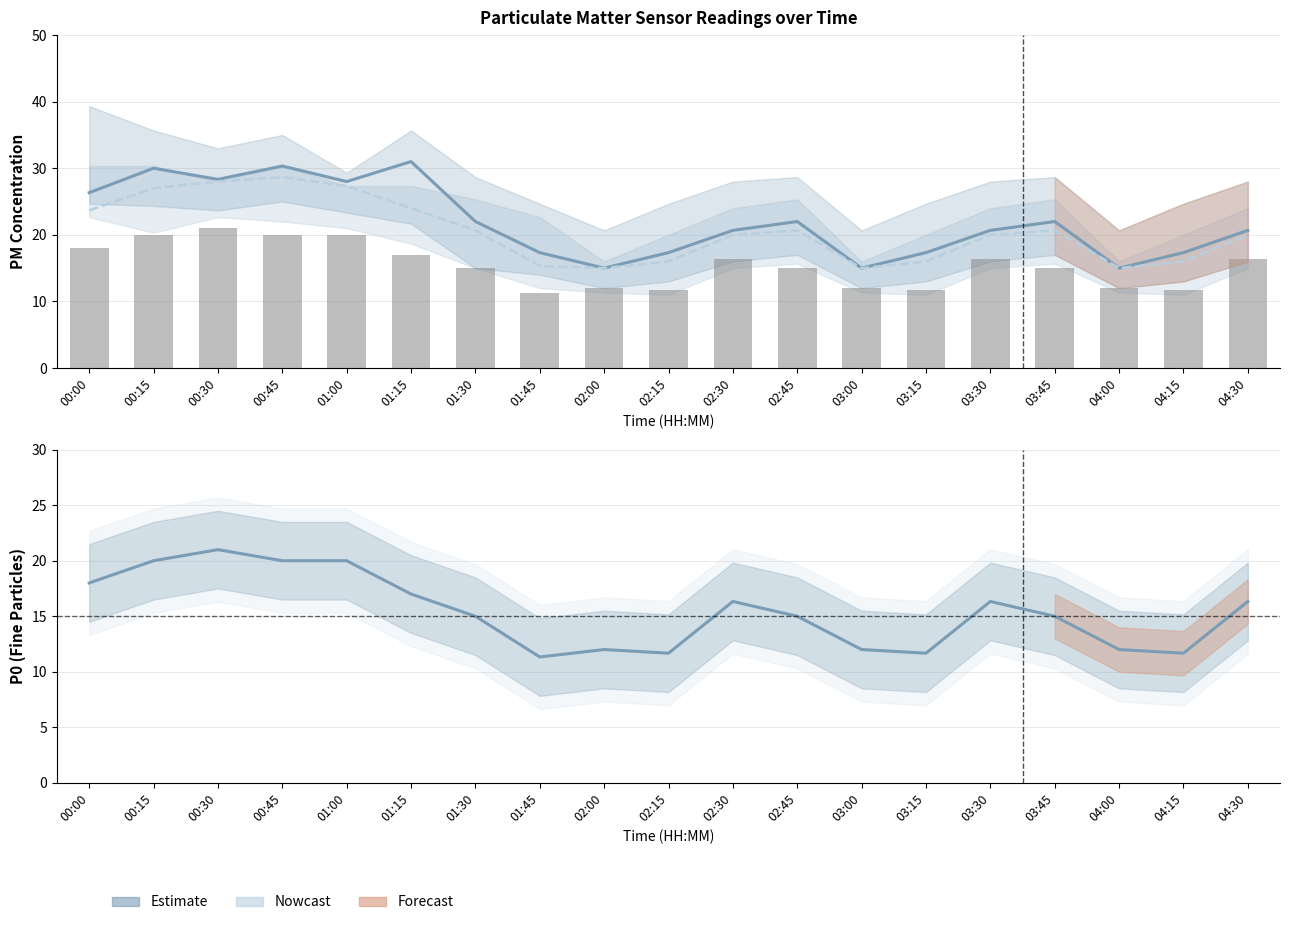

Which series has the largest range (max minus min)?

P1